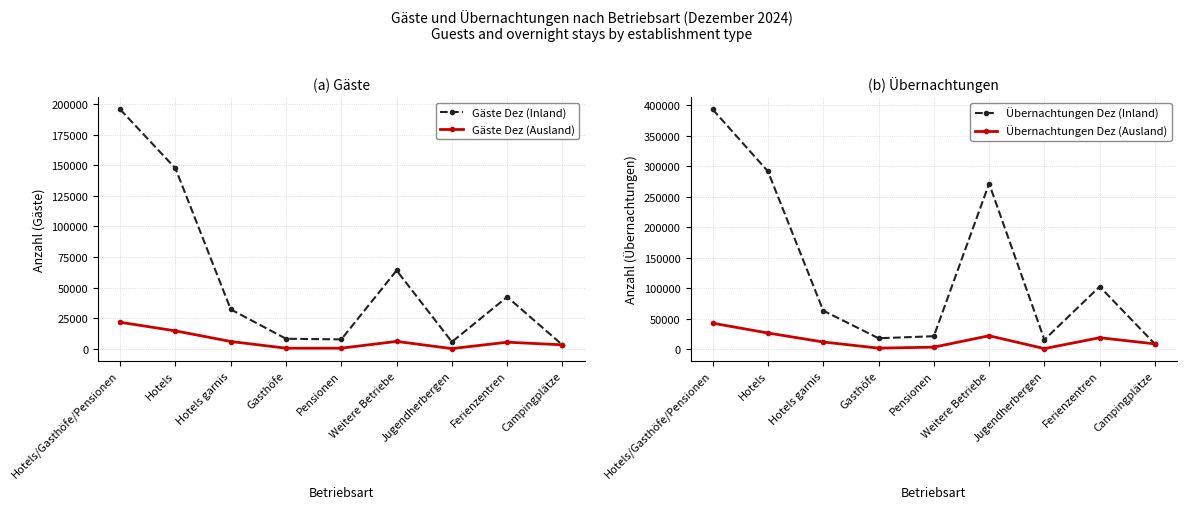

Is the value of Gäste Dez (Inland) at Campingplätze greater than the value of Gäste Dez (Ausland) at Pensionen?

Yes